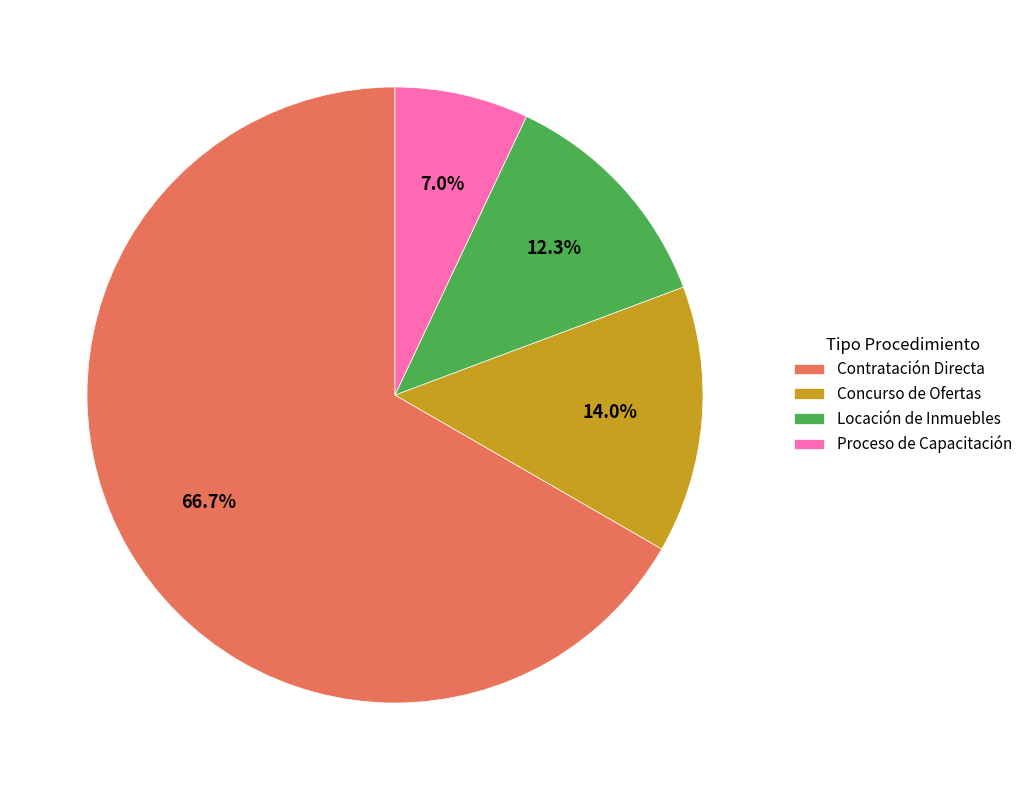

How many segments does this pie chart have?

4